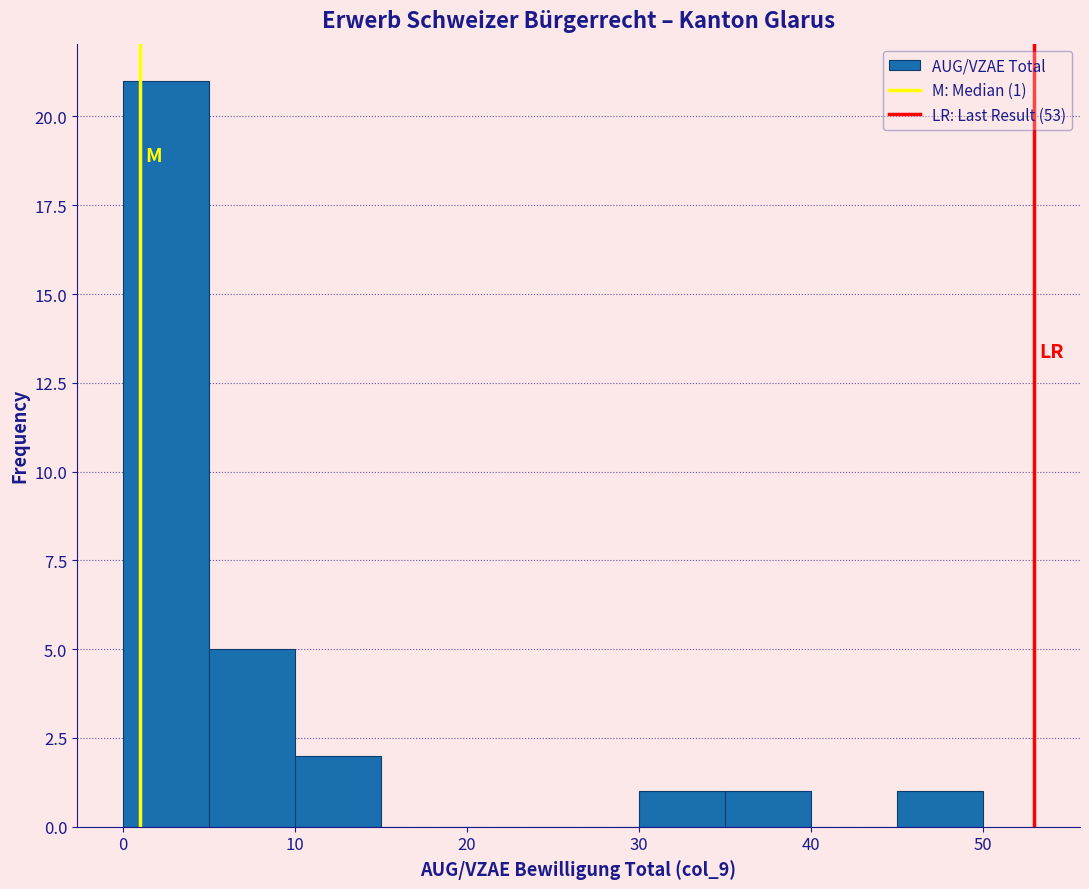

Which range on the x-axis has the tallest bar?

0 to 5